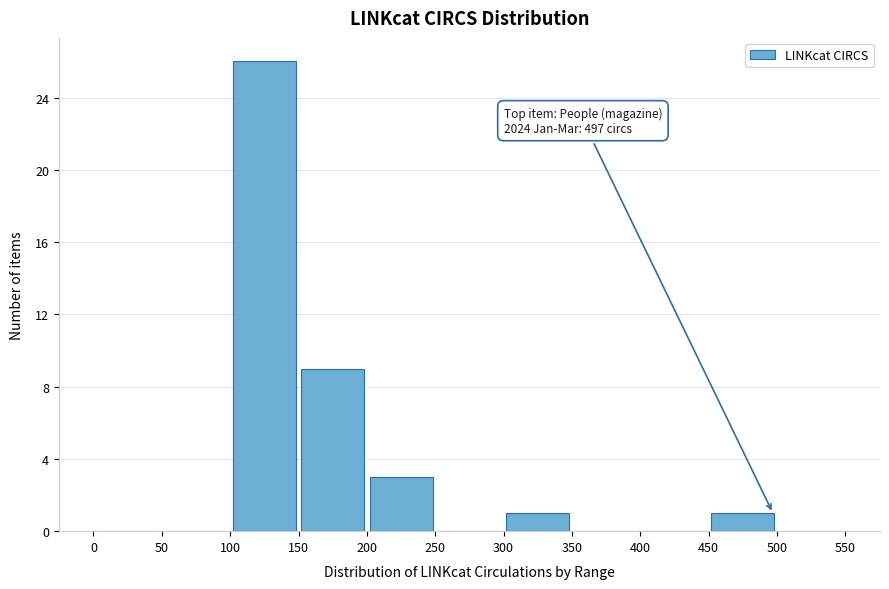

Which range on the x-axis has the tallest bar?

100 to 150